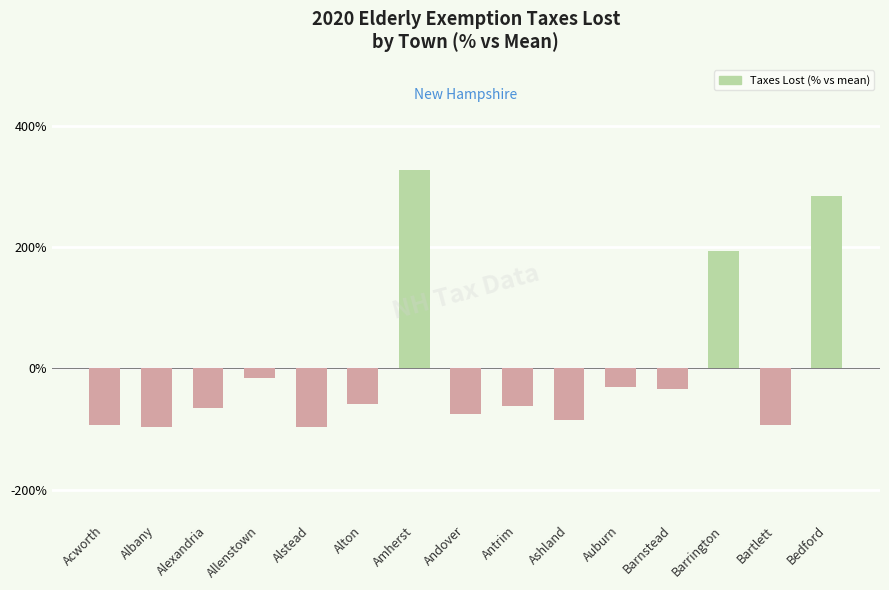

The chart shows a value of -35.8 at Ashland. True or false?

False